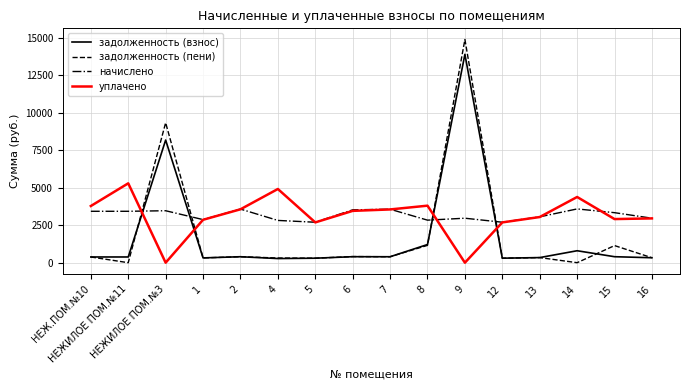

Which series has the largest range (max minus min)?

задолженность (пени)